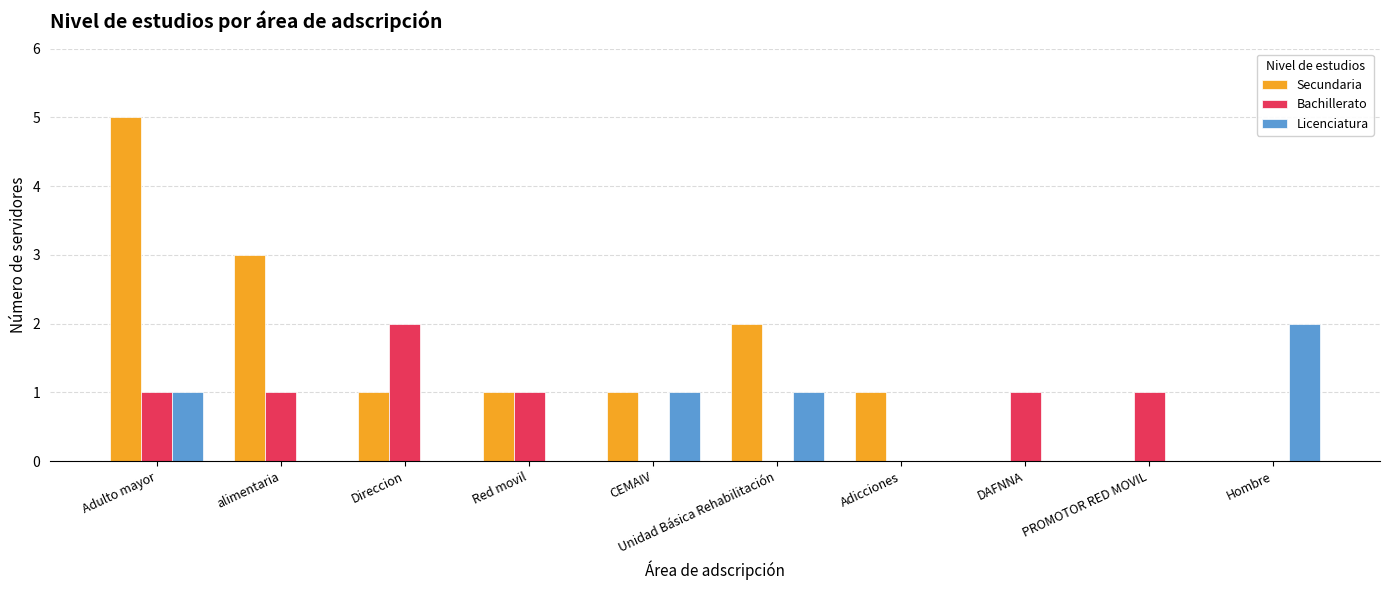

Which series has the largest range (max minus min)?

Secundaria